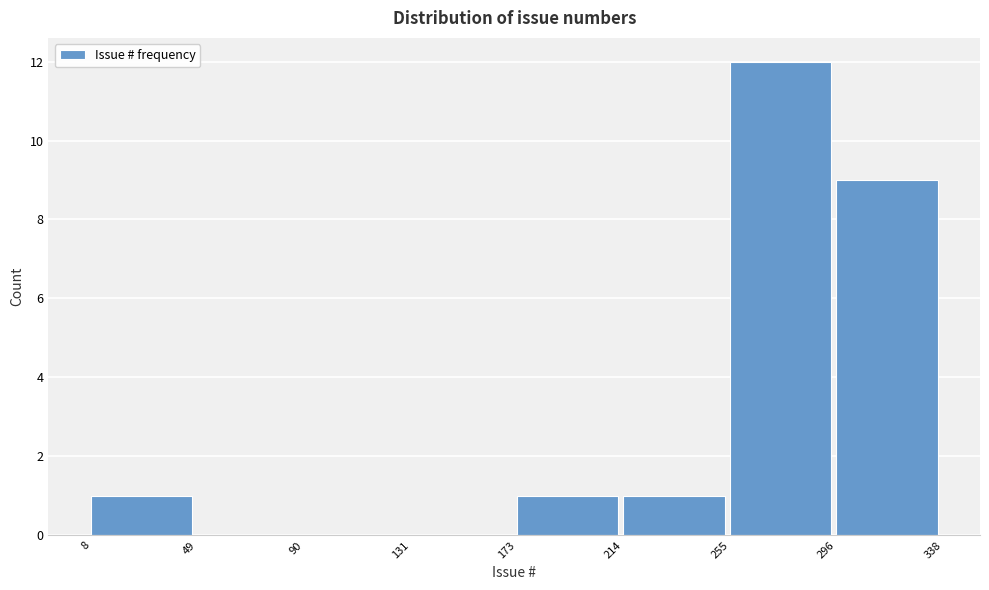

Reading left to right, transcribe this chart: for each bar, give the range it covers on the x-axis and its height. The values are not printed on the chart, so give them approximately, as read against the axis.

8 to 49: 1
49 to 90: 0
90 to 131: 0
131 to 173: 0
173 to 214: 1
214 to 255: 1
255 to 296: 12
296 to 338: 9